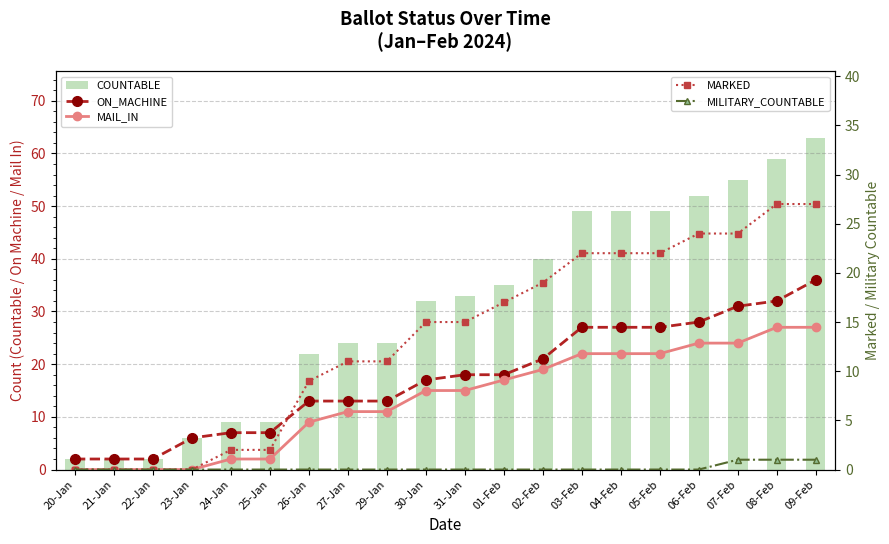

Which series has the largest range (max minus min)?

COUNTABLE